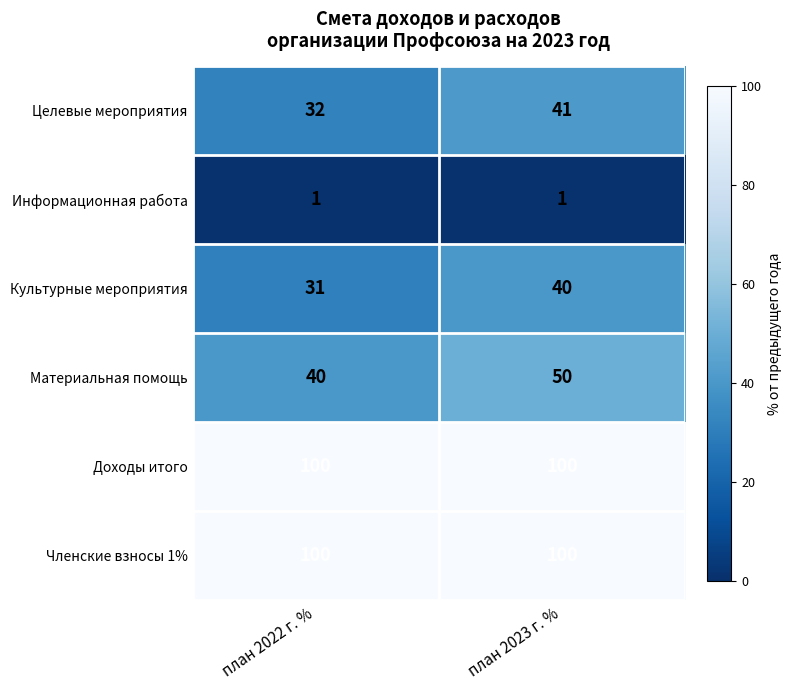

True or false: Информационная работа has a value of 0 at план 2022 г. %.

False